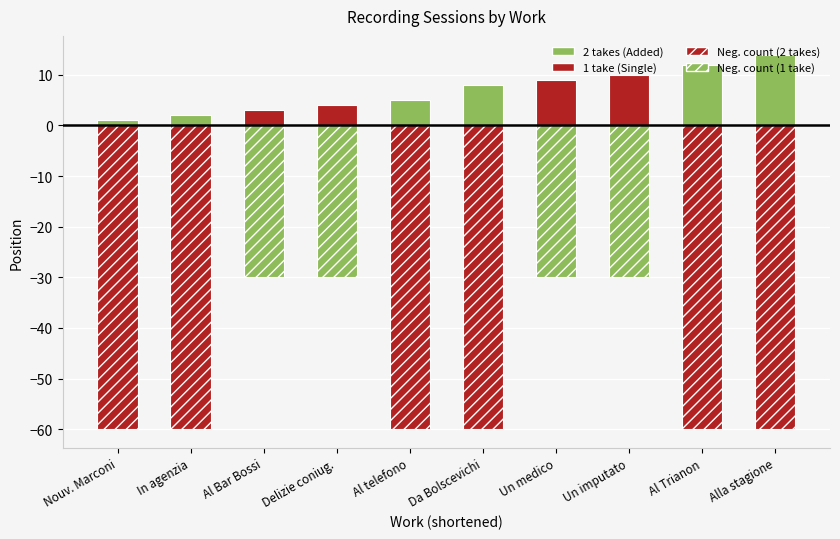

What is the label of the 8th bar from the right?

Al Bar Bossi